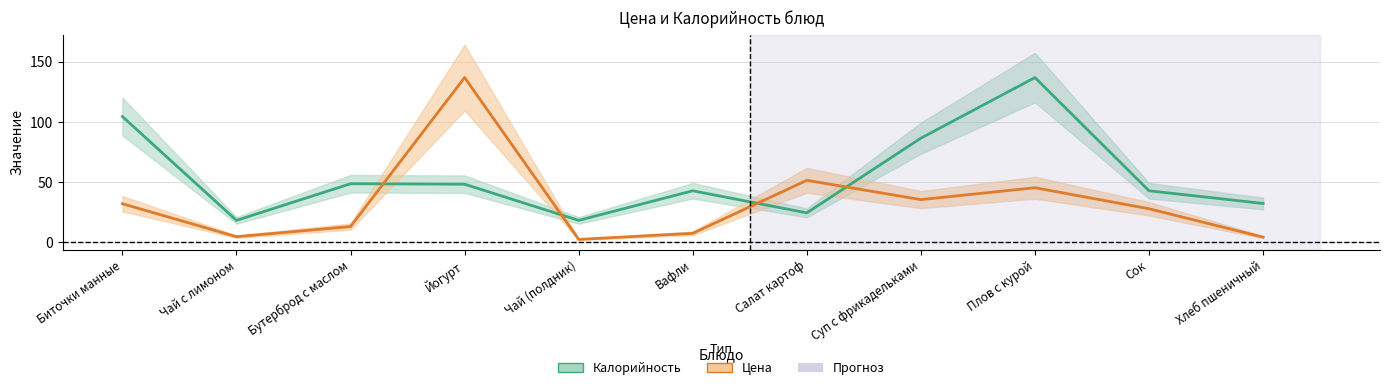

Rank the series by their average value, from highest to lowest.

Калорийность, Цена